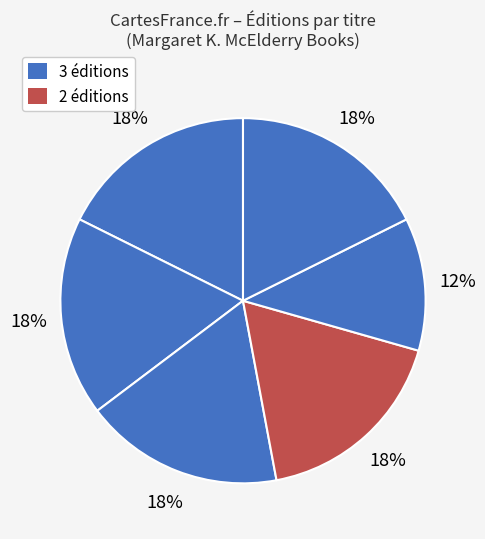

How many segments does this pie chart have?

6